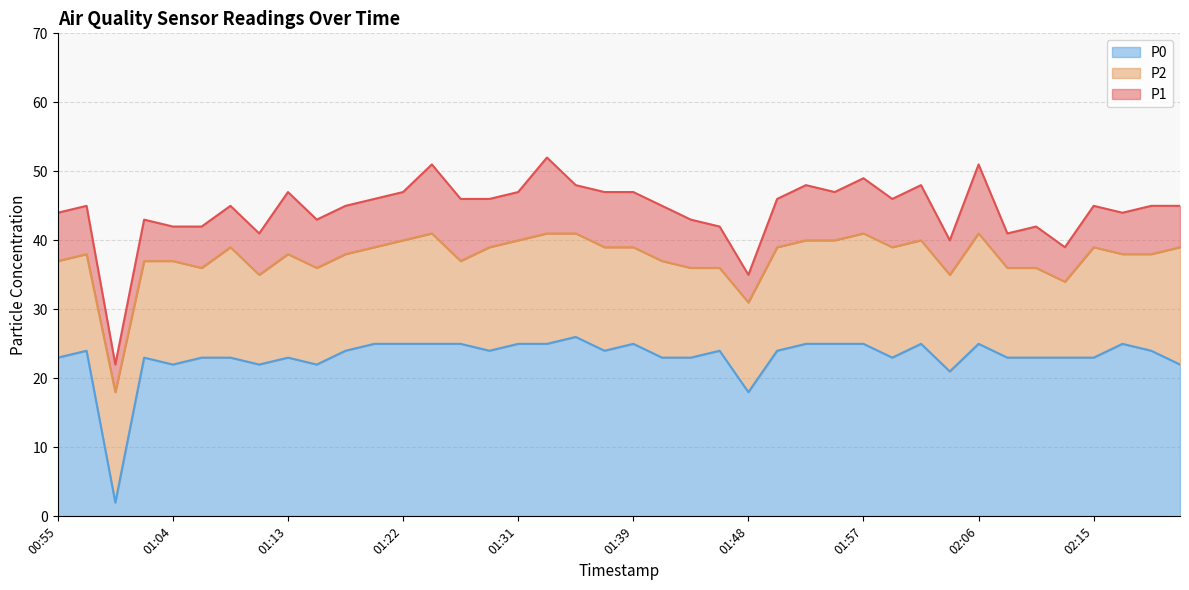

What value does the P0 series have at 01:13?

23